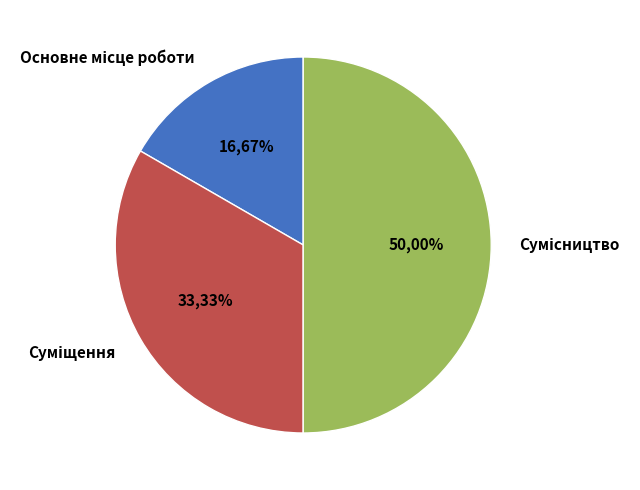

To the nearest percent, what is the combined percentage of Сумісництво and Основне місце роботи?

67%